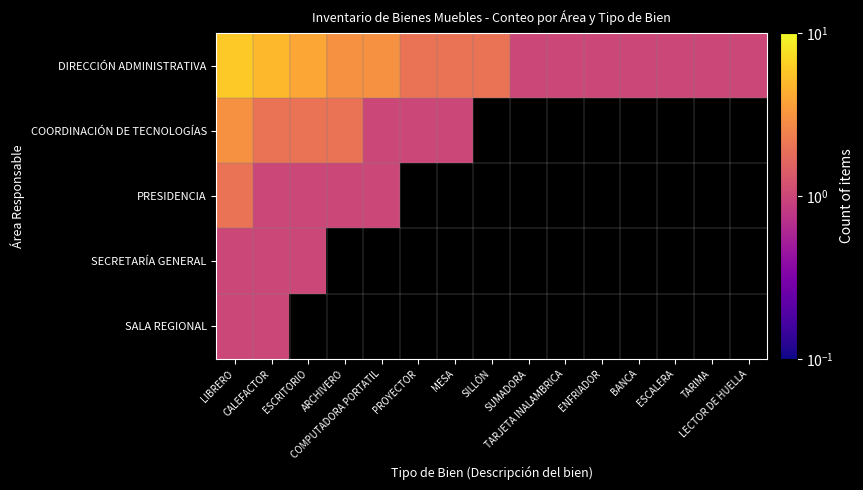

What is the lowest value of the PRESIDENCIA series?

1.0